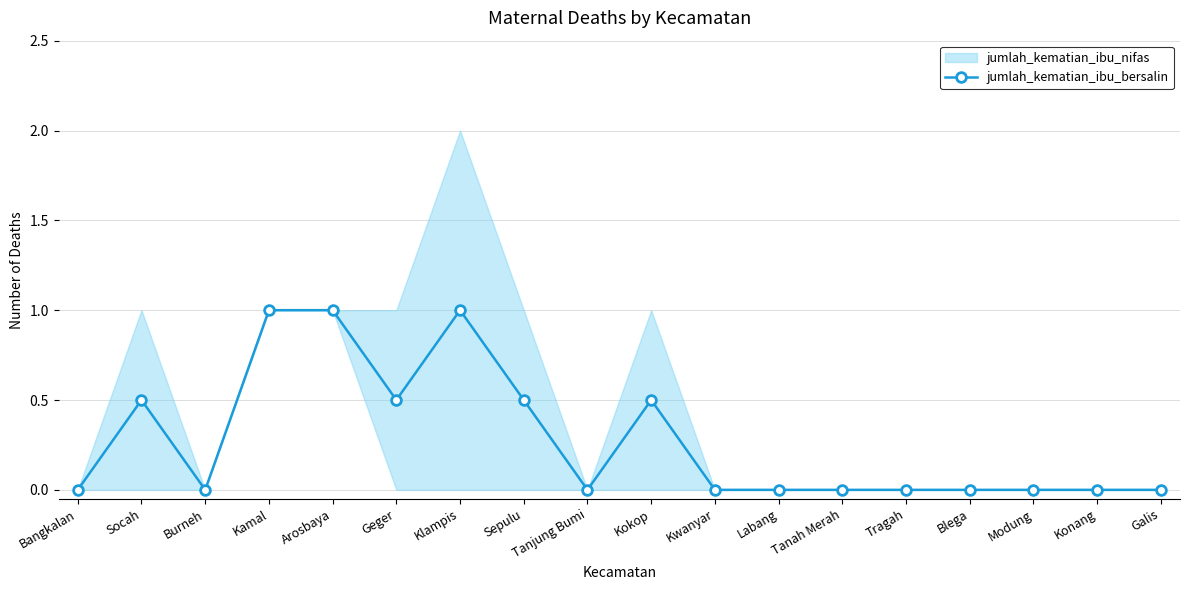

How many data points does each series have?

18